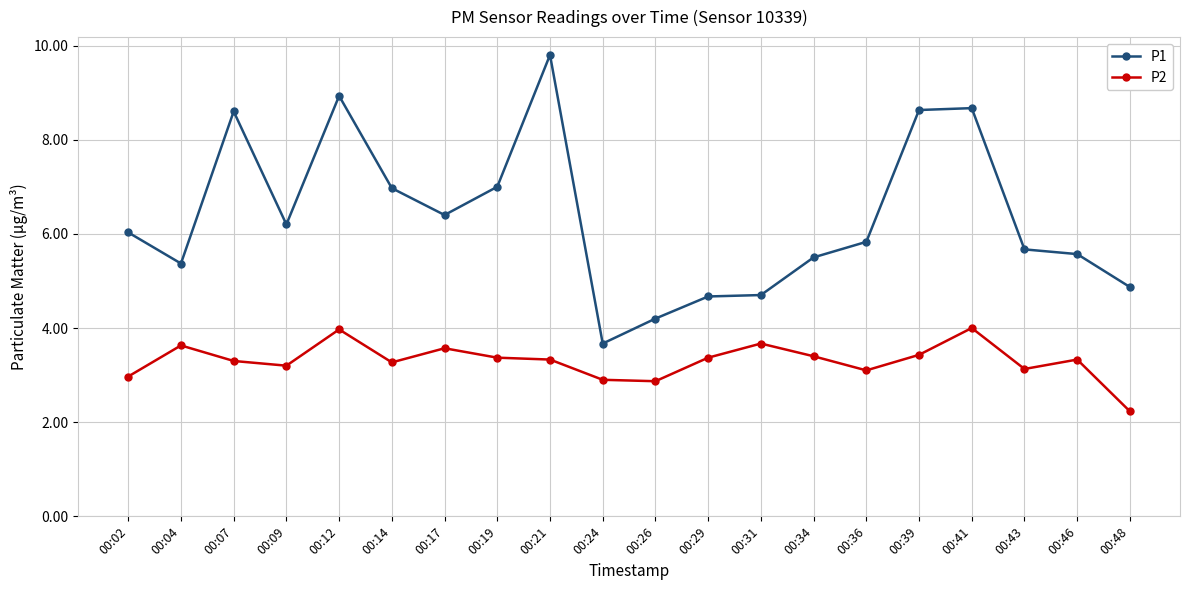

What is the greatest value displayed?

9.8